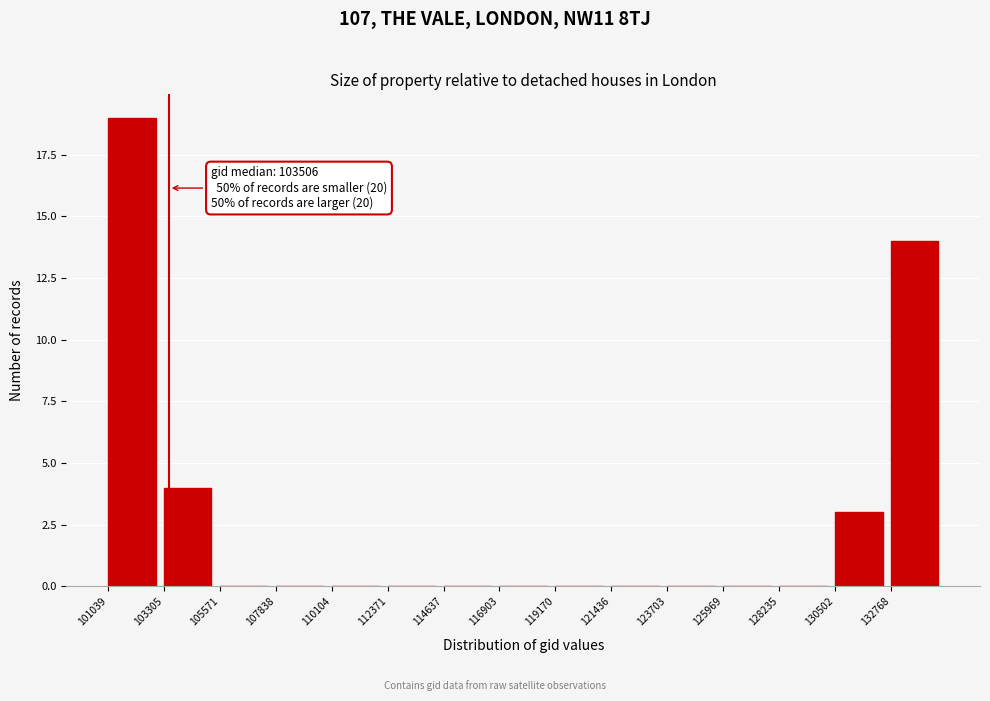

Which range on the x-axis has the tallest bar?

101000 to 103500